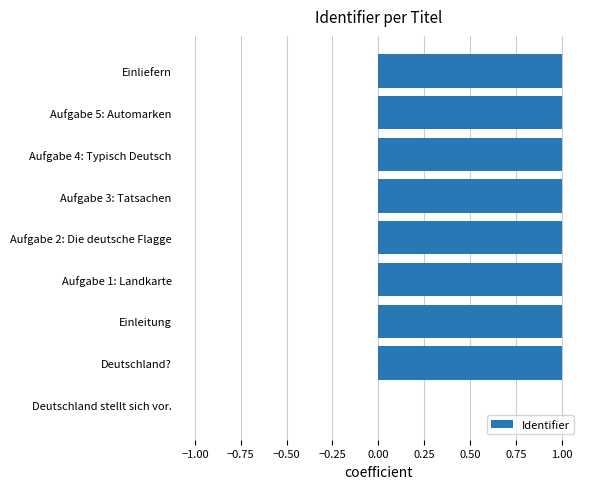

What is the sum of the values at Aufgabe 4: Typisch Deutsch and Aufgabe 5: Automarken?

2.0